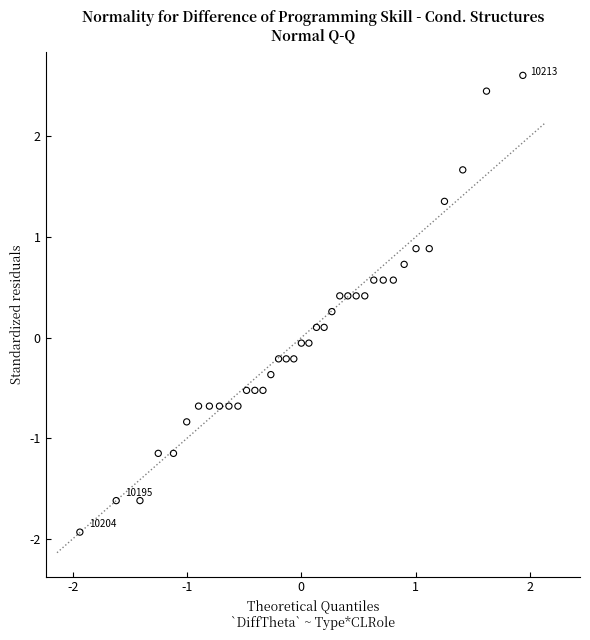

What is the range of Y values (max minus min)?

4.5